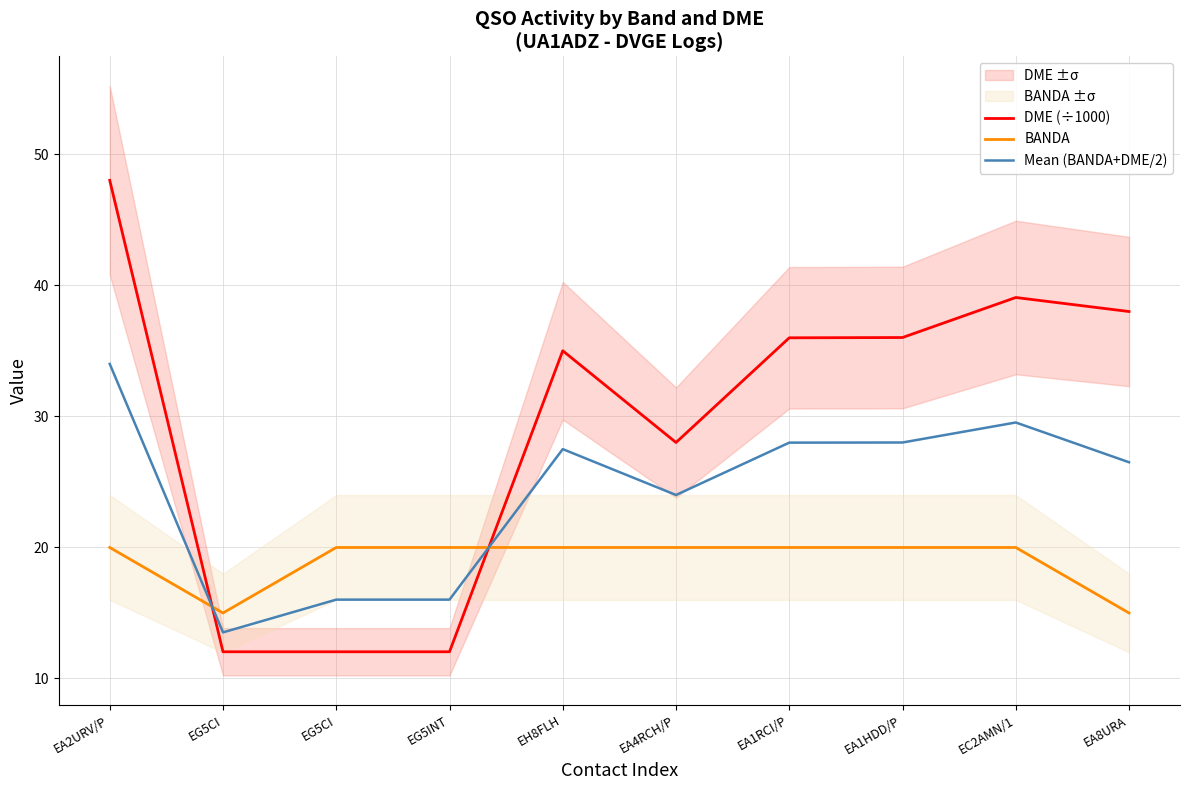

Where is the first local maximum for Mean (BANDA+DME/2)?

EH8FLH